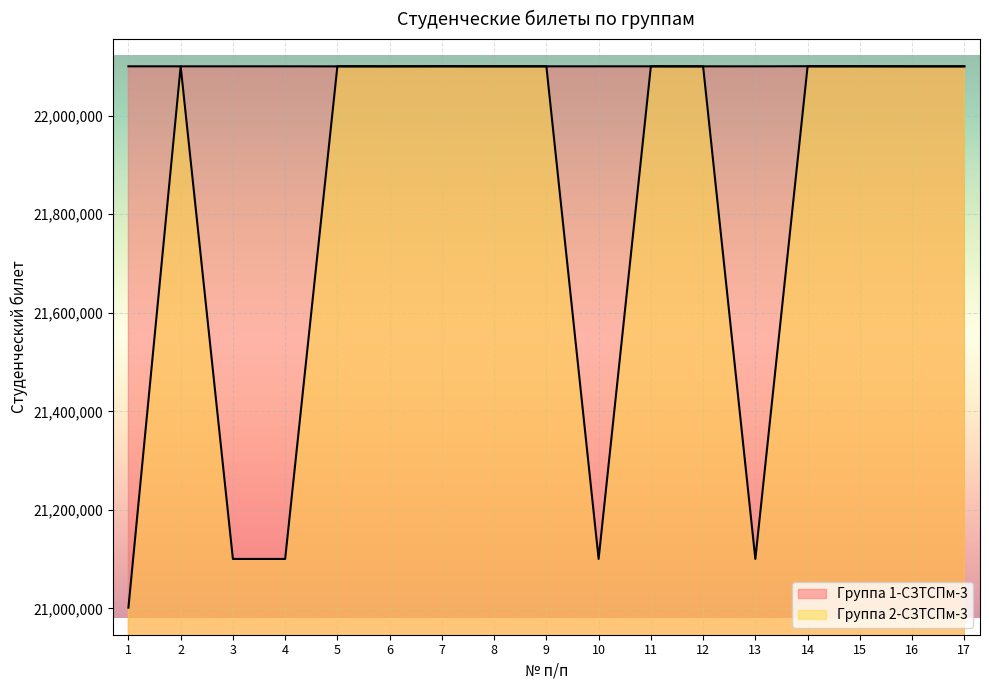

Where do Группа 2-СЗТСПм-3 and Группа 1-СЗТСПм-3 first cross each other?

4 and 5